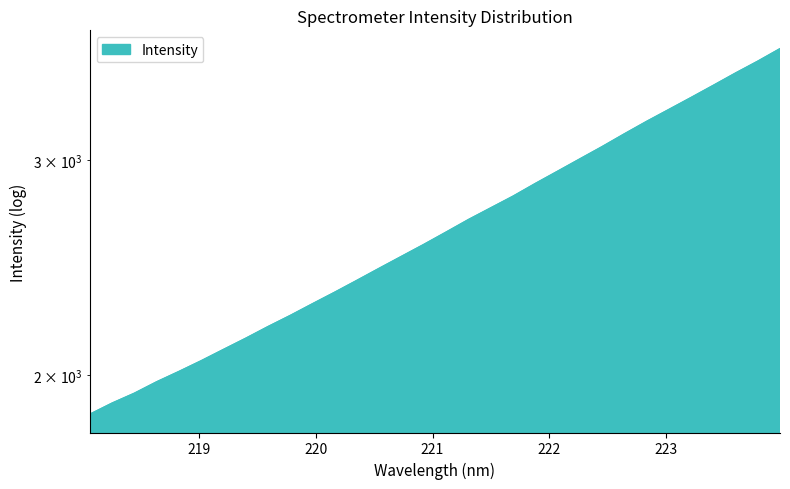

Reading left to right, what are all the values shown in this chart?

1857.1	1896.5	1932.2	1974.2	2013.2	2054.4	2098.6	2143.4	2191.1	2237.7	2287.8	2338.2	2391.2	2446.3	2501.9	2558.8	2618.9	2681.3	2741.1	2802.0	2869.9	2936.9	3006.0	3076.4	3151.5	3226.3	3299.8	3375.1	3453.5	3534.7	3614.7	3701.1